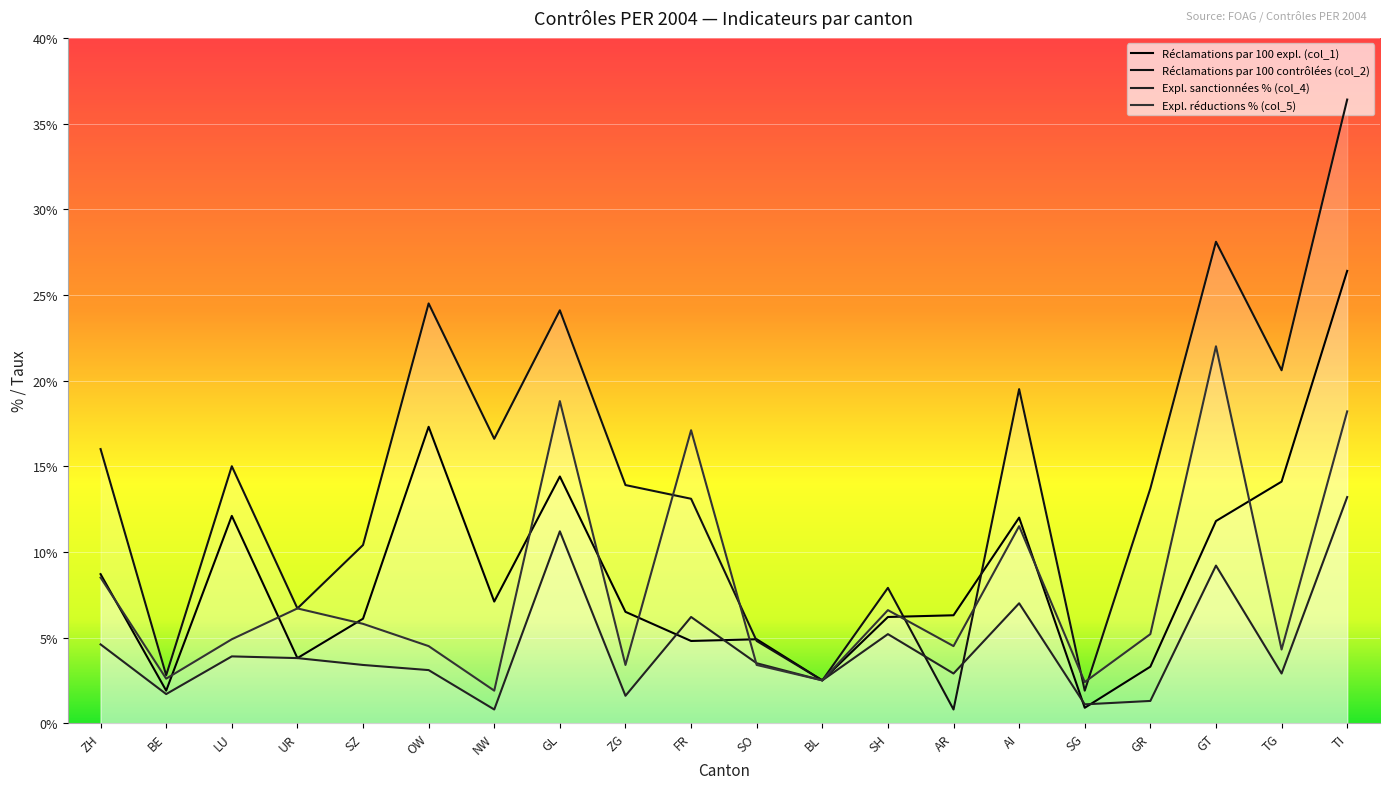

What is the spread (max minus min) of values at TI?

23.2